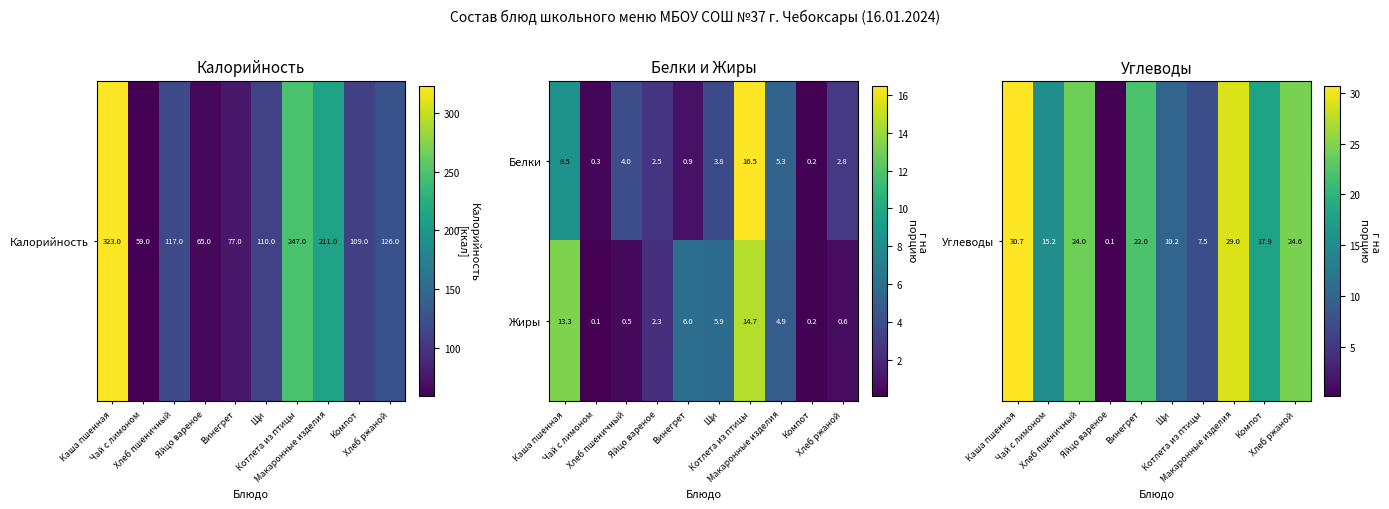

What is the maximum value shown in the chart?

16.5